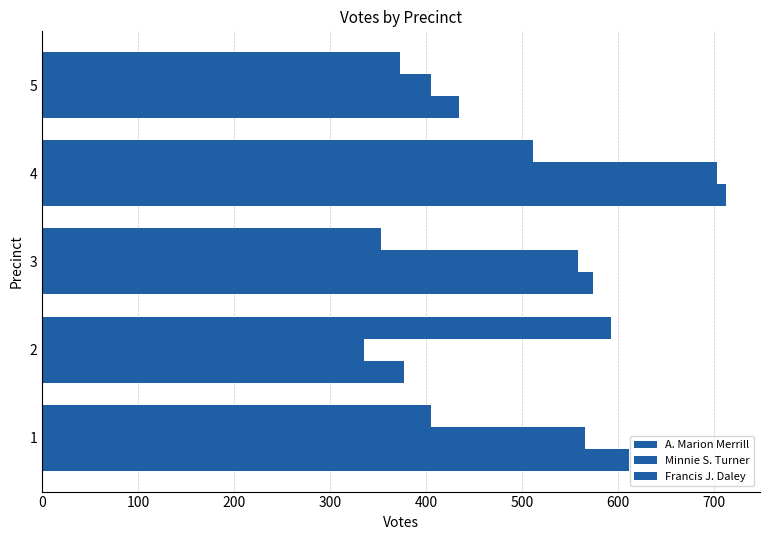

What is the value of the Minnie S. Turner bar at the 3rd from the left?

558